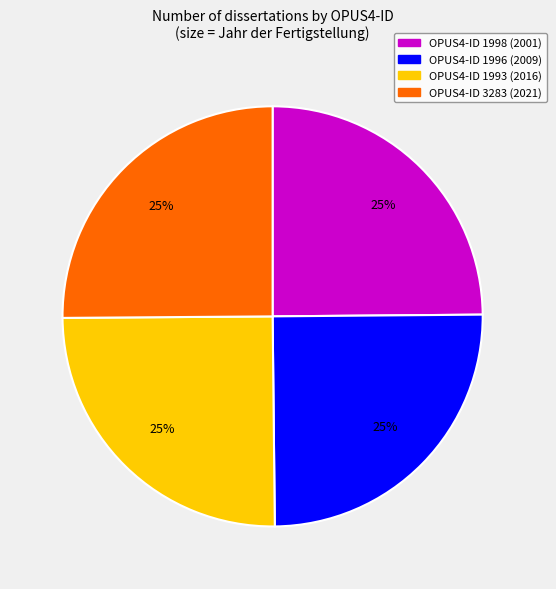

How many segments does this pie chart have?

4